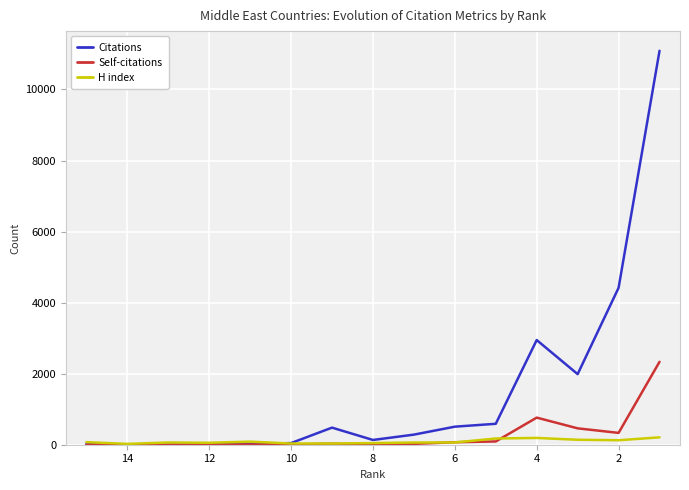

How many values in the Self-citations series exceed 24?

7